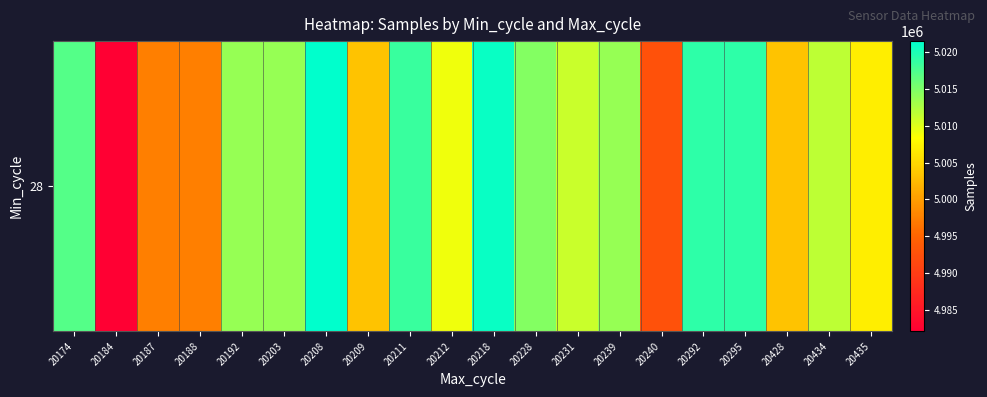

Reading left to right, transcribe all the data shown in this chart.

5017040	4982168	4997429	4997453	5013704	5013717	5021430	5003239	5018471	5009073	5020839	5014543	5011076	5013704	4992632	5019105	5019105	5003239	5011714	5006921